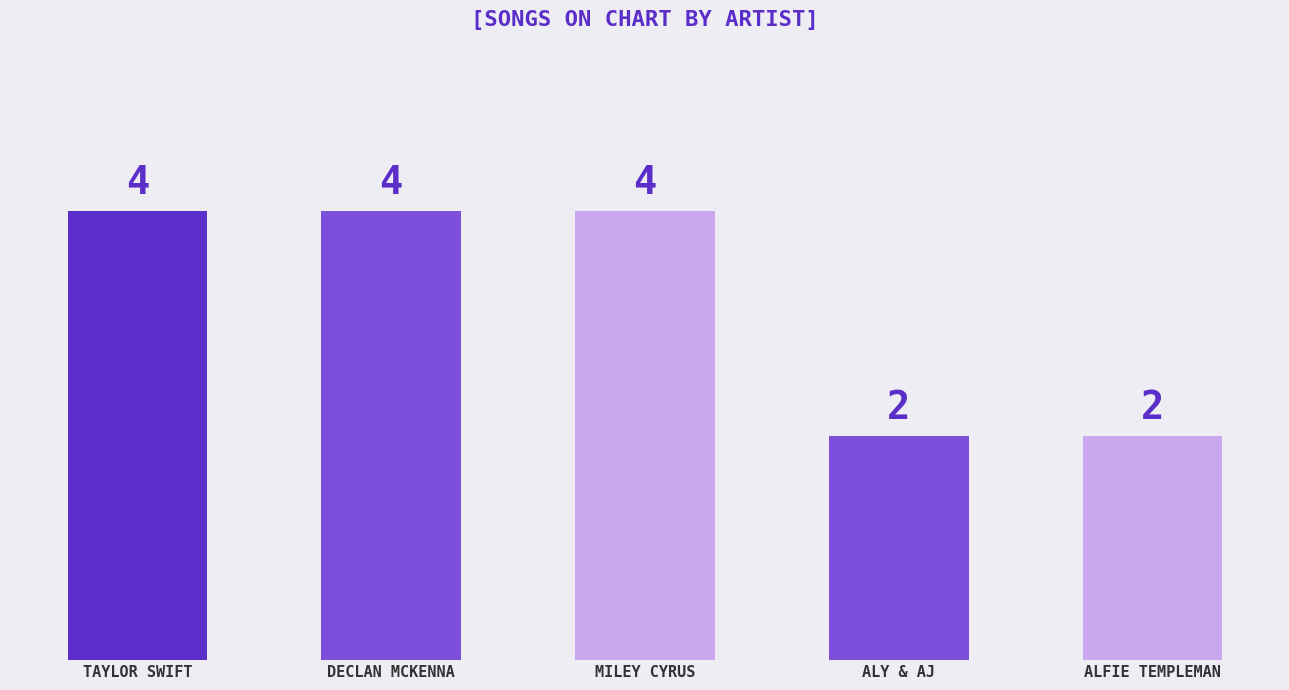

What is the label of the 3rd bar from the right?

MILEY CYRUS